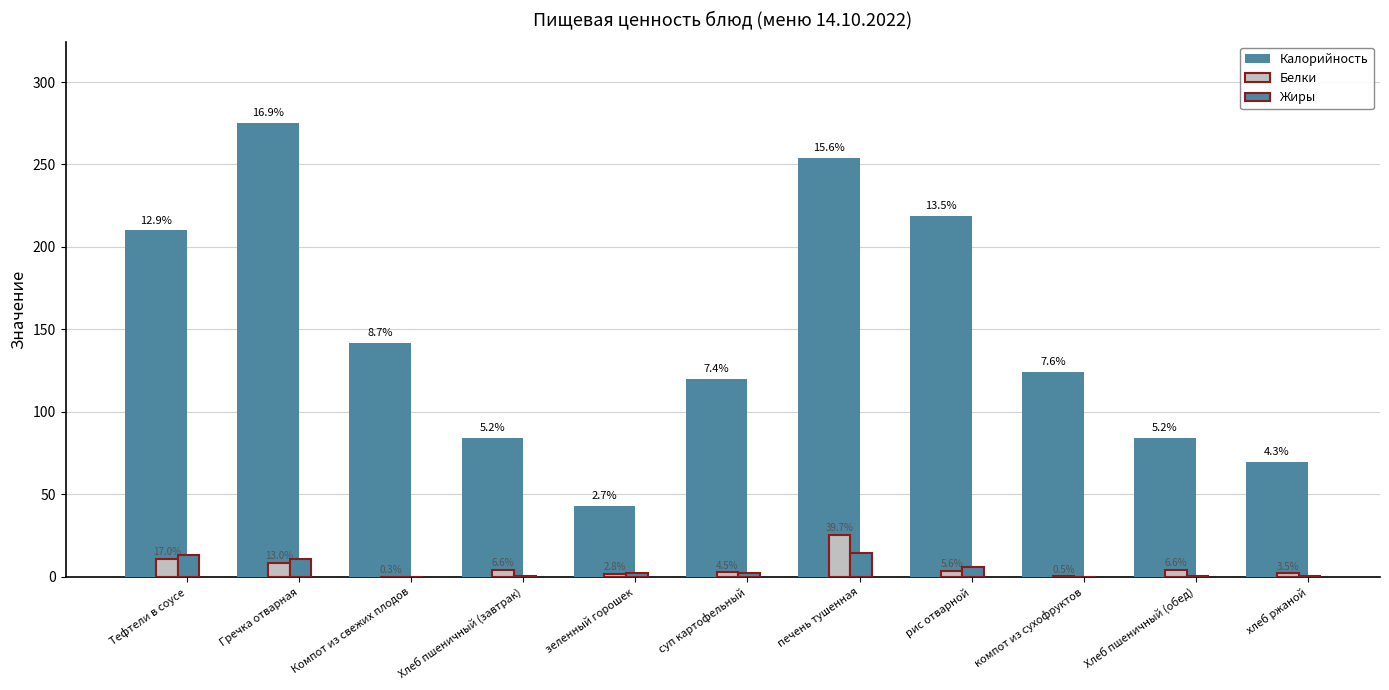

Which series has the largest total across all categories?

Калорийность